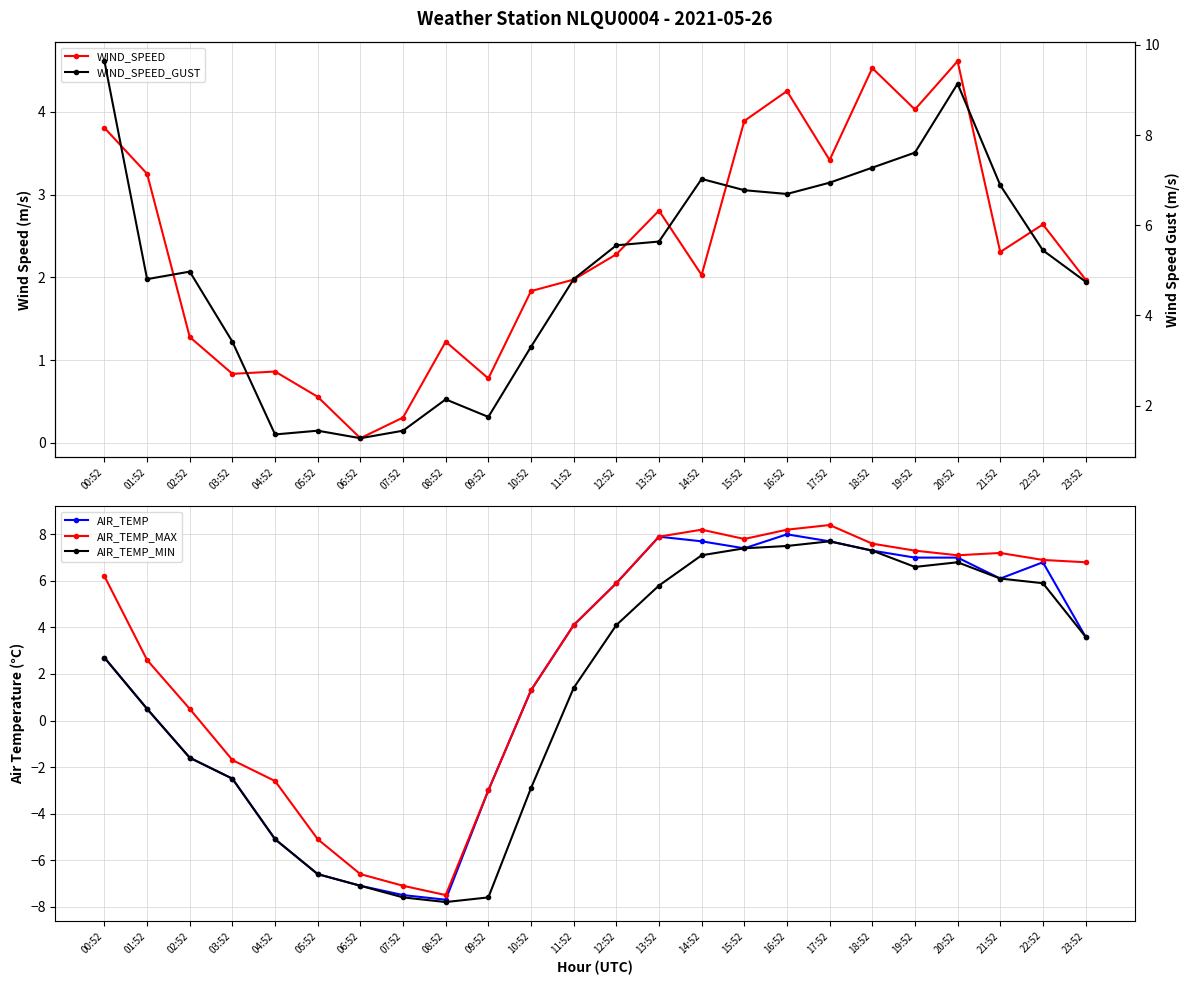

Is the value of AIR_TEMP_MAX at 08:52 greater than the value of WIND_SPEED at 07:52?

No